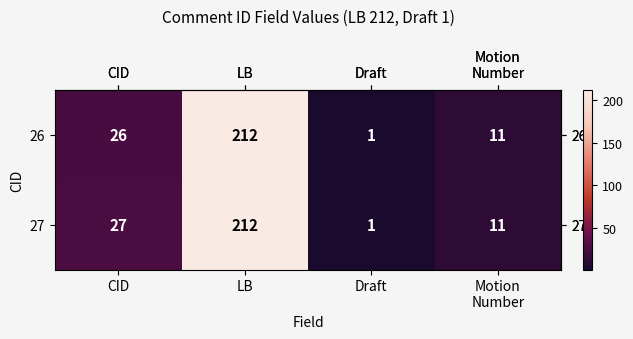

Reading left to right, extract all data points from this chart.

26: 26	212	1	11
27: 27	212	1	11